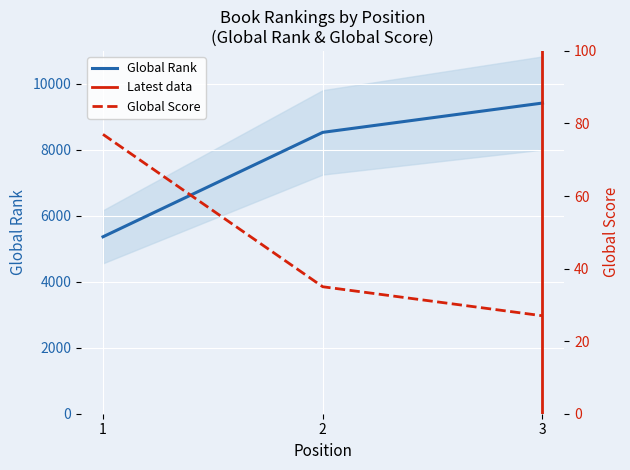

What is the sum of all Global Score values?

139